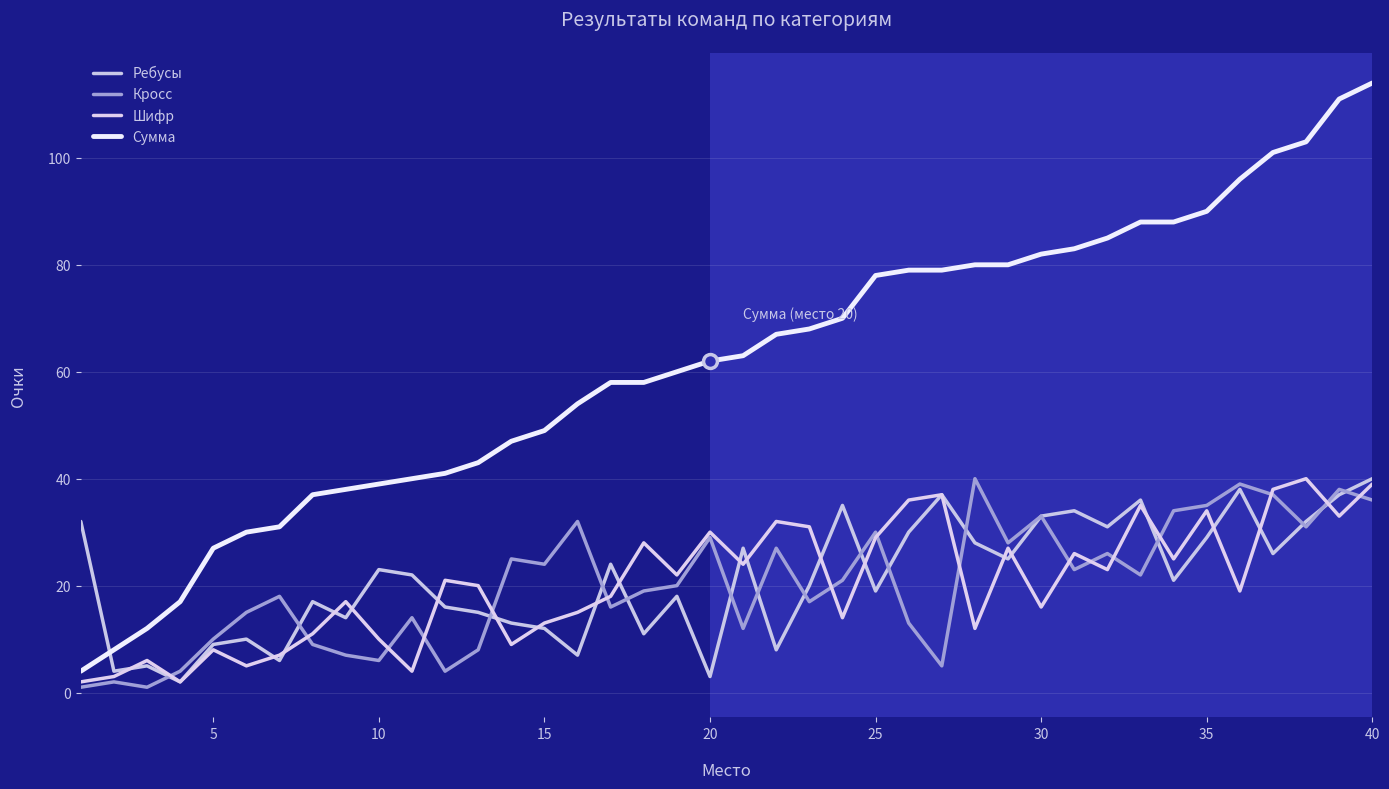

What are all the series names shown in the legend?

Ребусы, Кросс, Шифр, Сумма